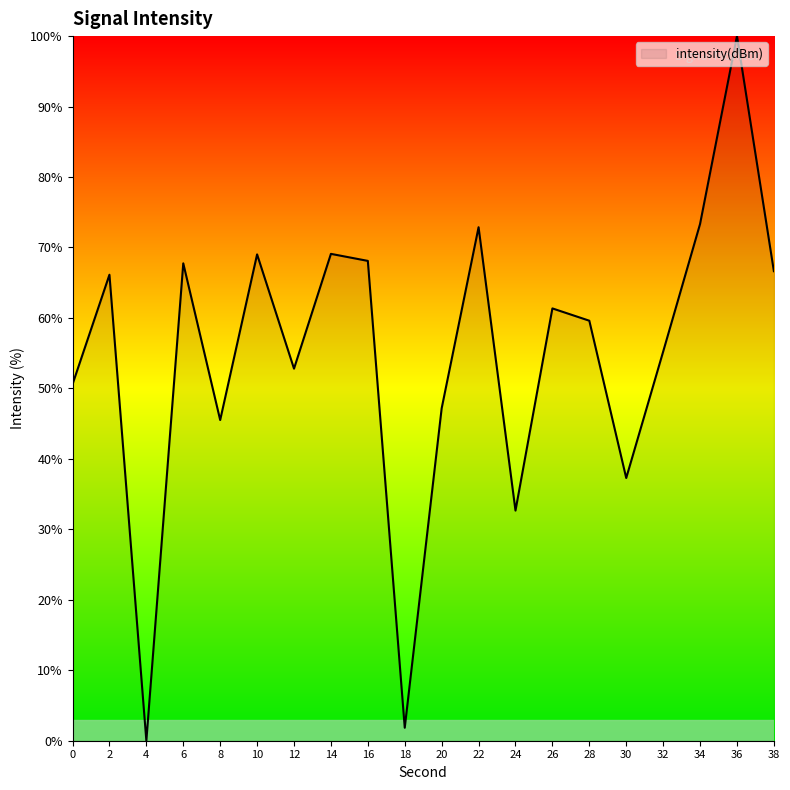

What is the difference between the maximum and minimum values?

100.0